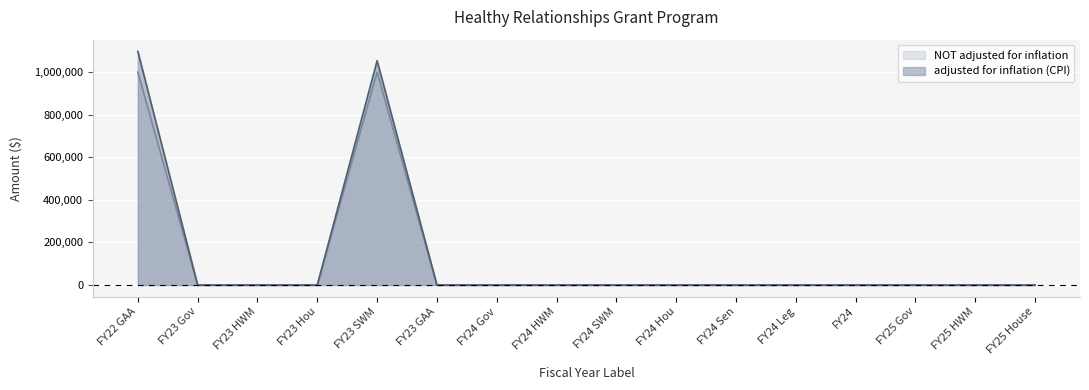

What are all the series names shown in the legend?

adjusted for inflation (CPI), NOT adjusted for inflation